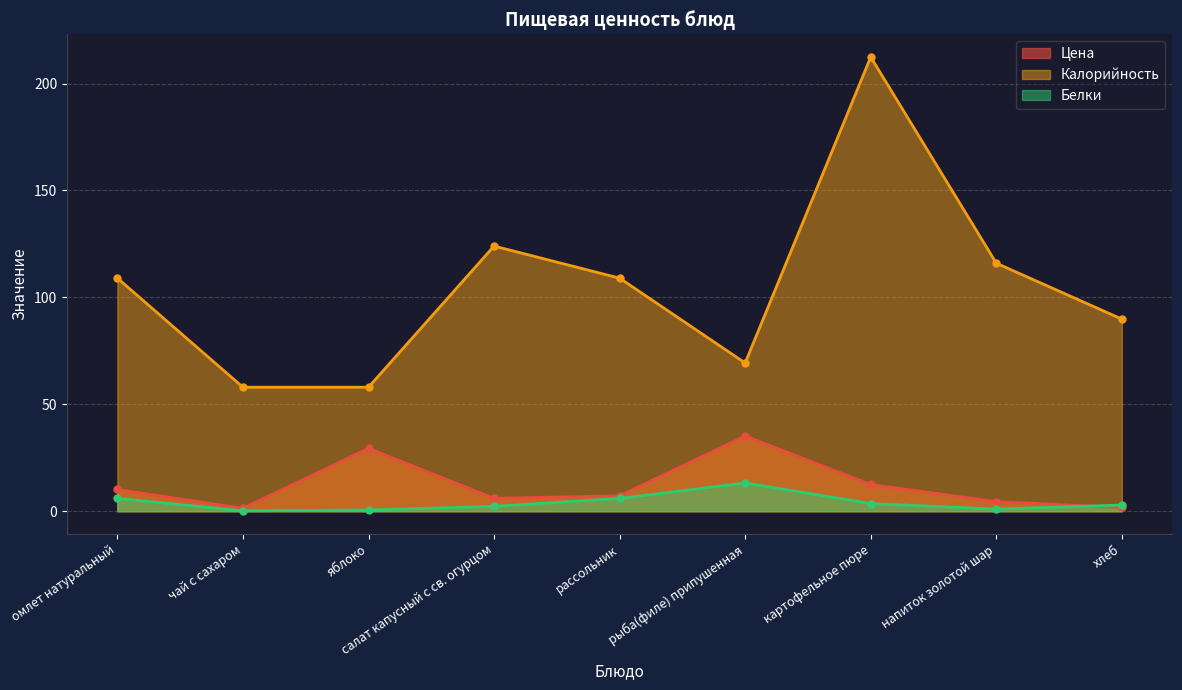

True or false: Белки and Цена intersect in this chart.

True